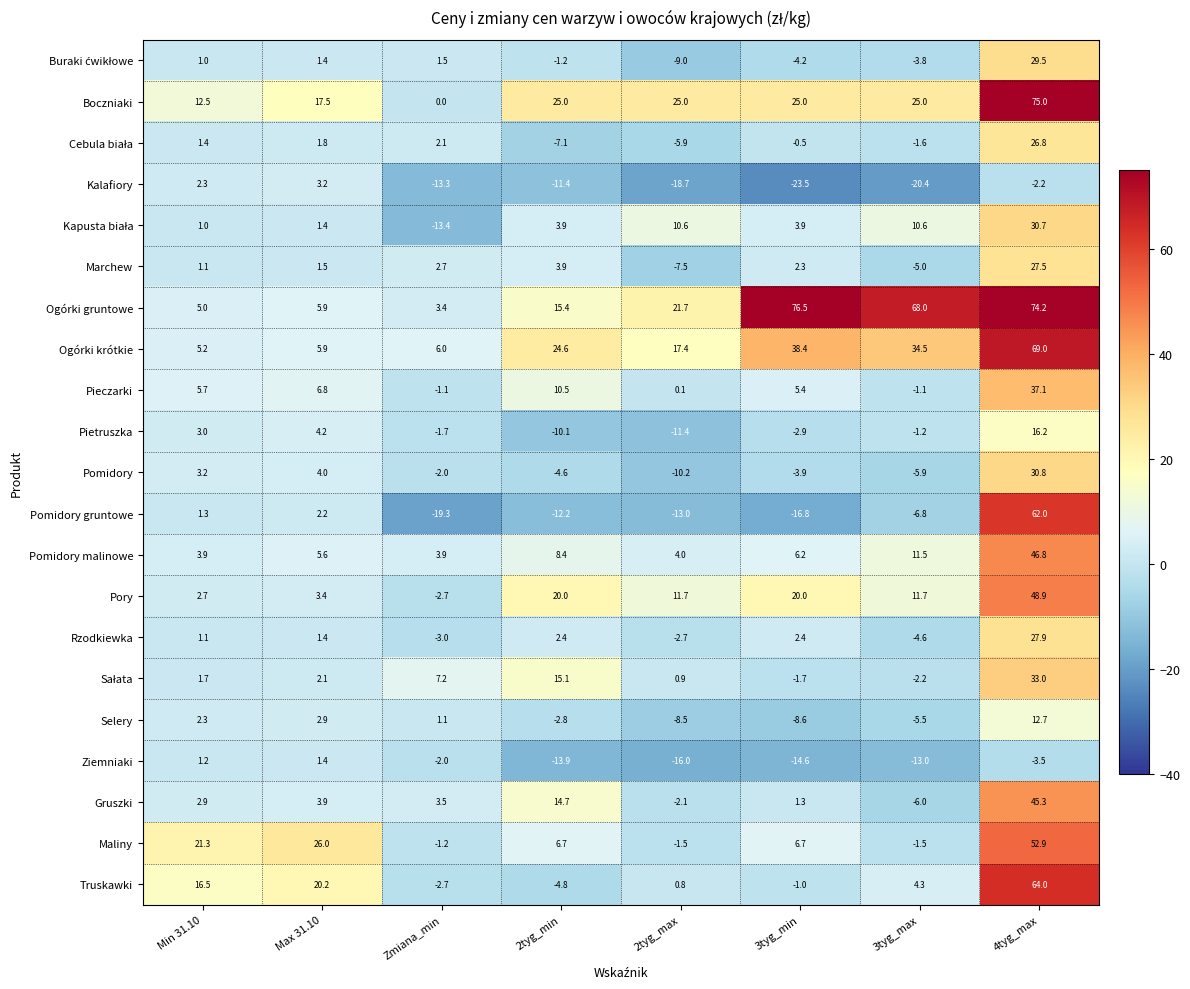

Count the number of categories in the chart.

8